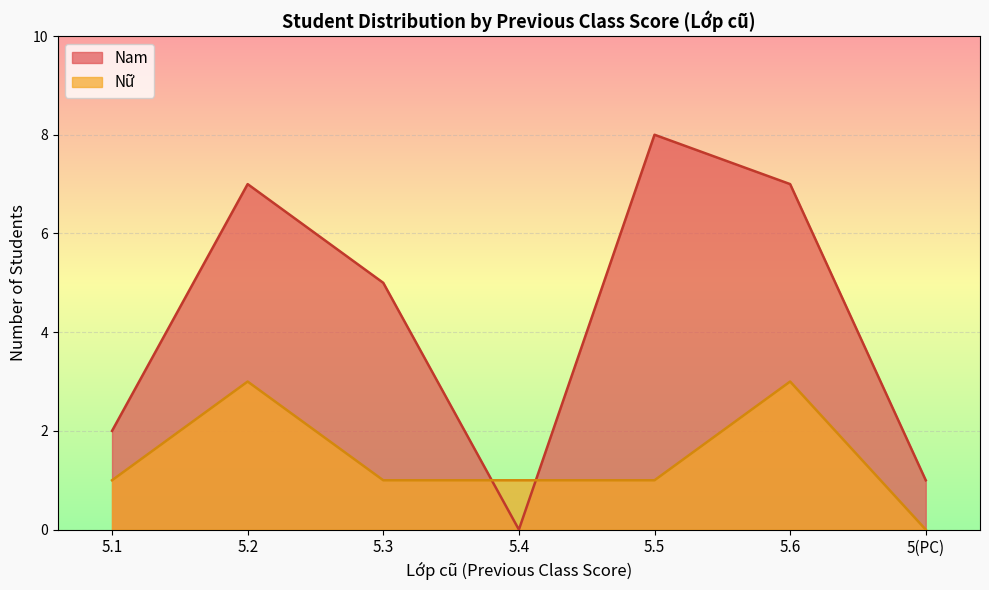

True or false: Nữ and Nam cross at least once.

True